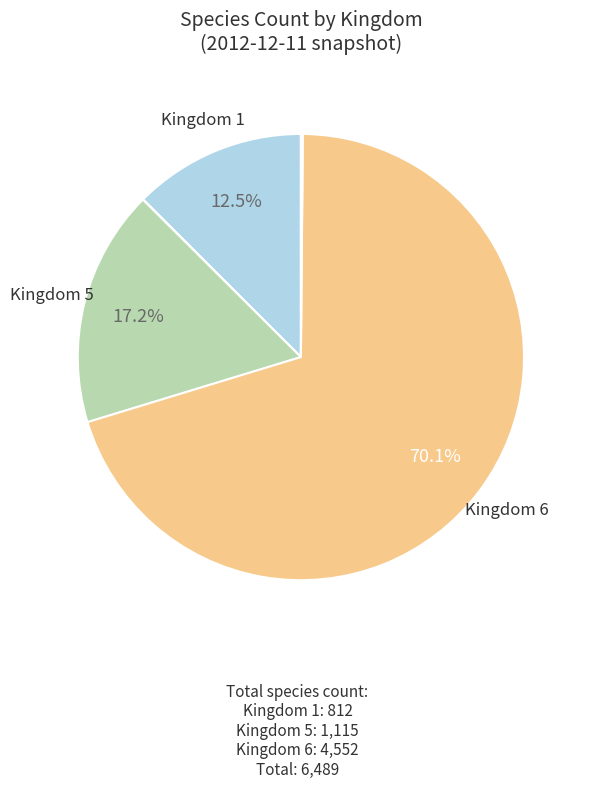

Does any single category account for the majority?

Yes